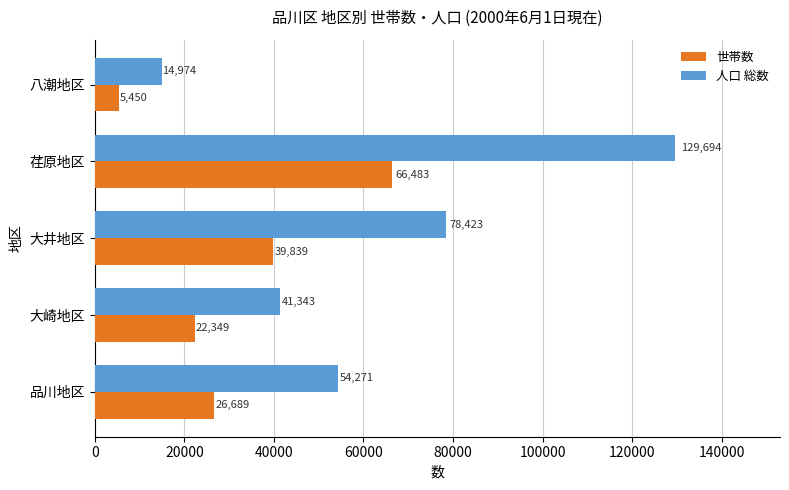

At which category is the sum across all series the highest?

荏原地区